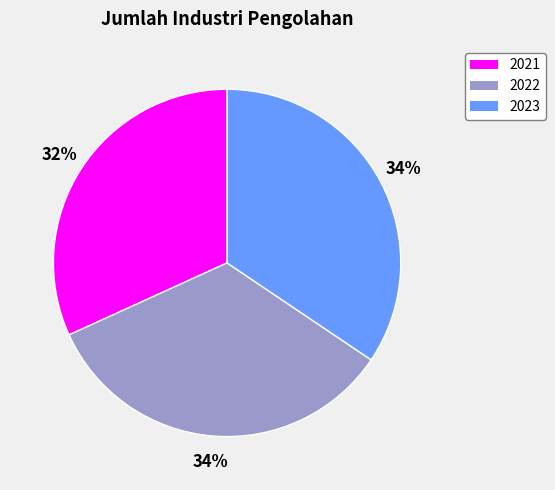

To the nearest percent, what percentage of the pie is 2022?

34%